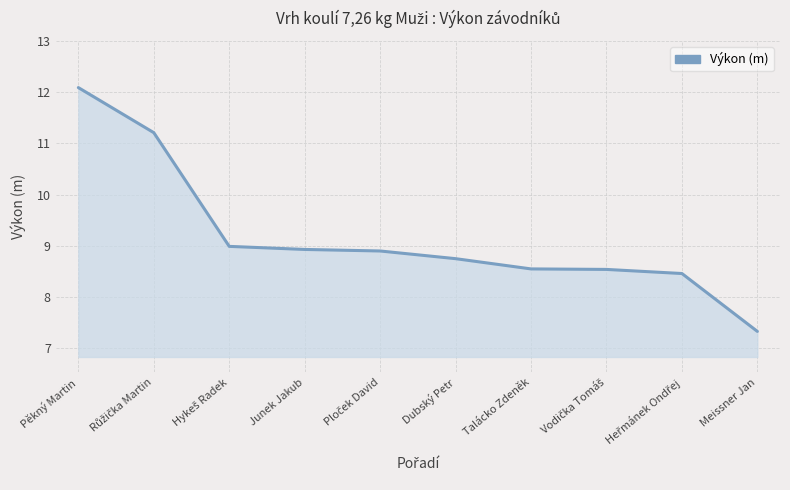

The chart shows a value of 10.8 at Meissner Jan. True or false?

False